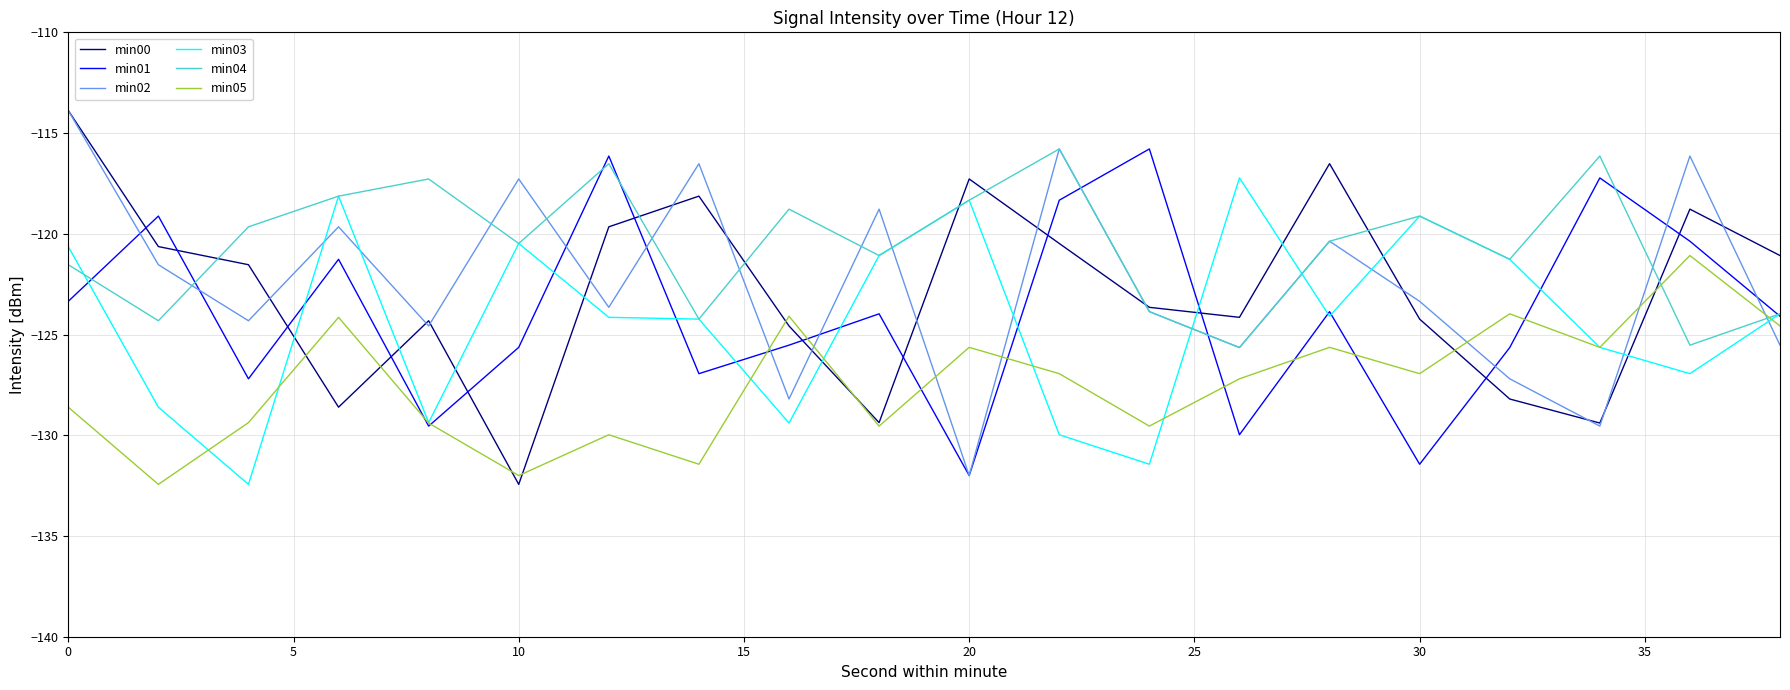

What is the average value of the min02 series?

-122.4